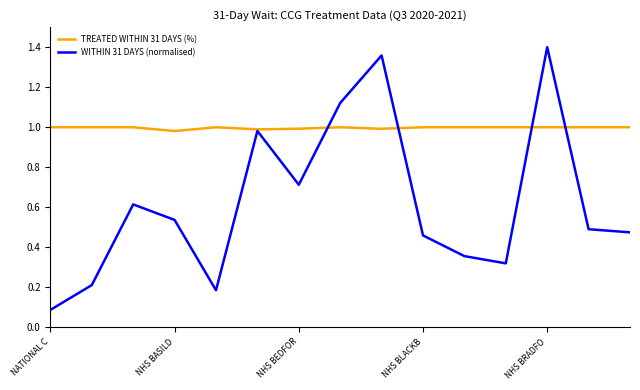

List the series in order of their peak value, lowest first.

TREATED WITHIN 31 DAYS (%), WITHIN 31 DAYS (normalised)